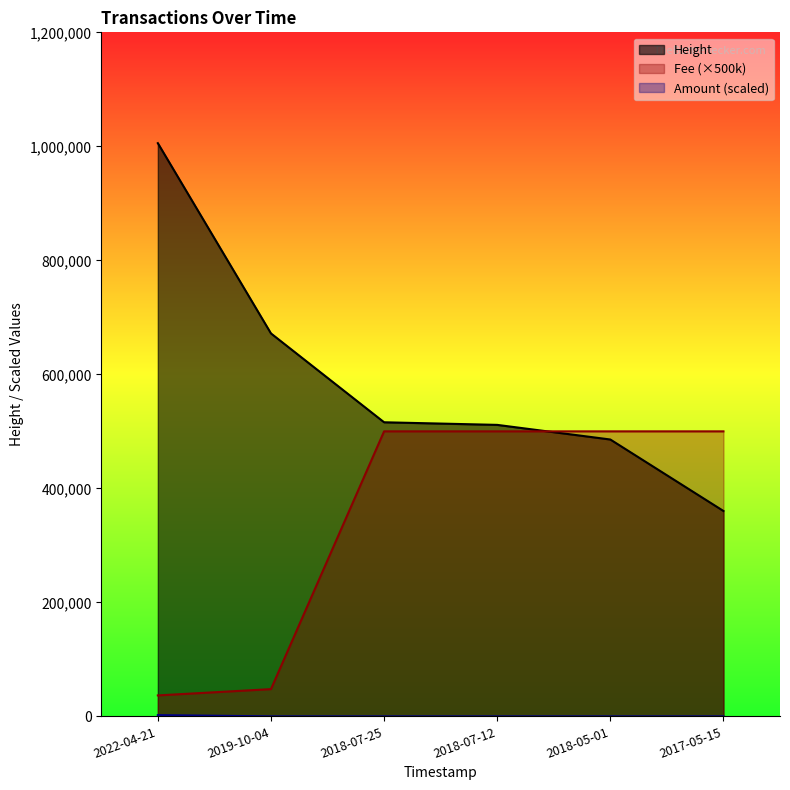

How many lines are shown in the chart?

3